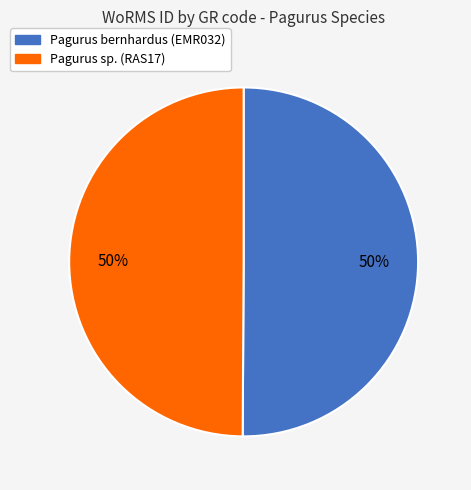

Do Pagurus bernhardus (EMR032) and Pagurus sp. (RAS17) together represent more than half of the pie?

Yes